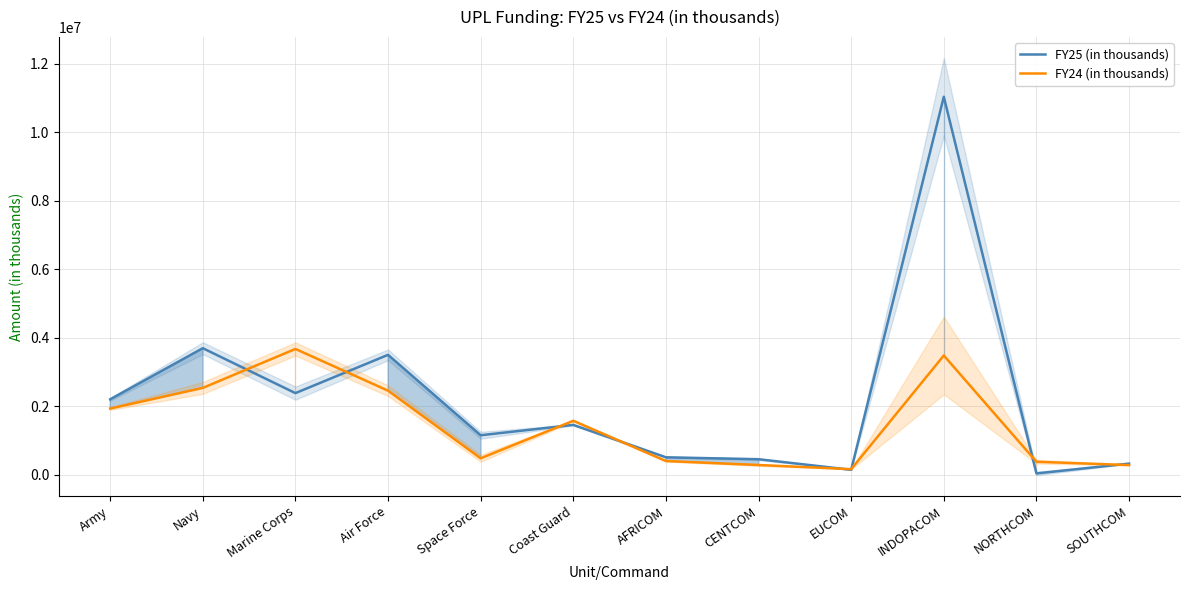

True or false: FY25 (in thousands) and FY24 (in thousands) intersect in this chart.

True